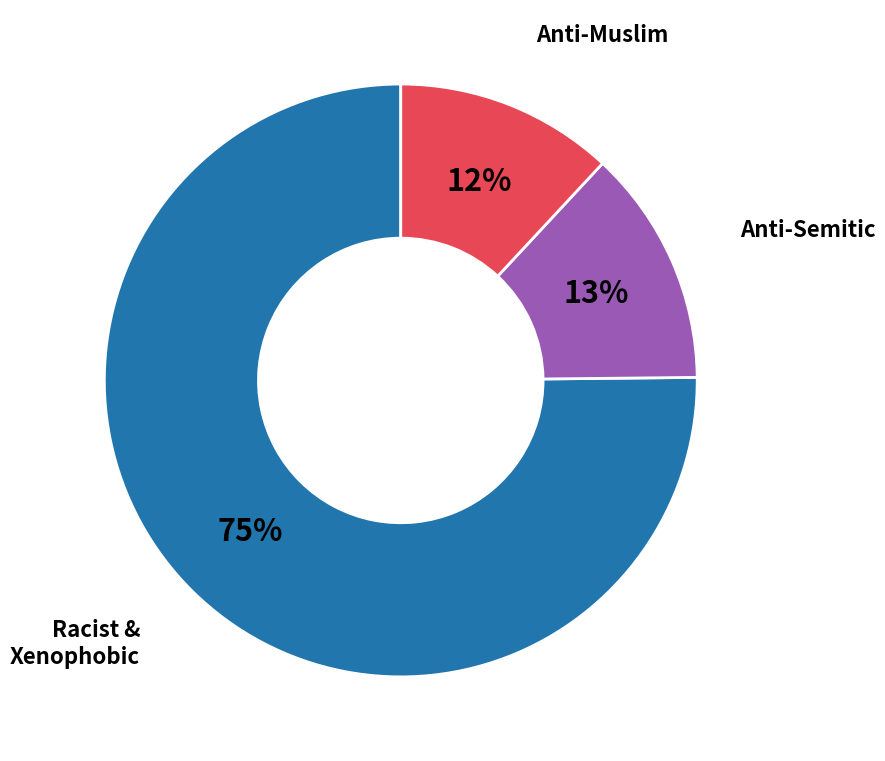

Do Anti-Semitic and Anti-Muslim together represent more than half of the pie?

No